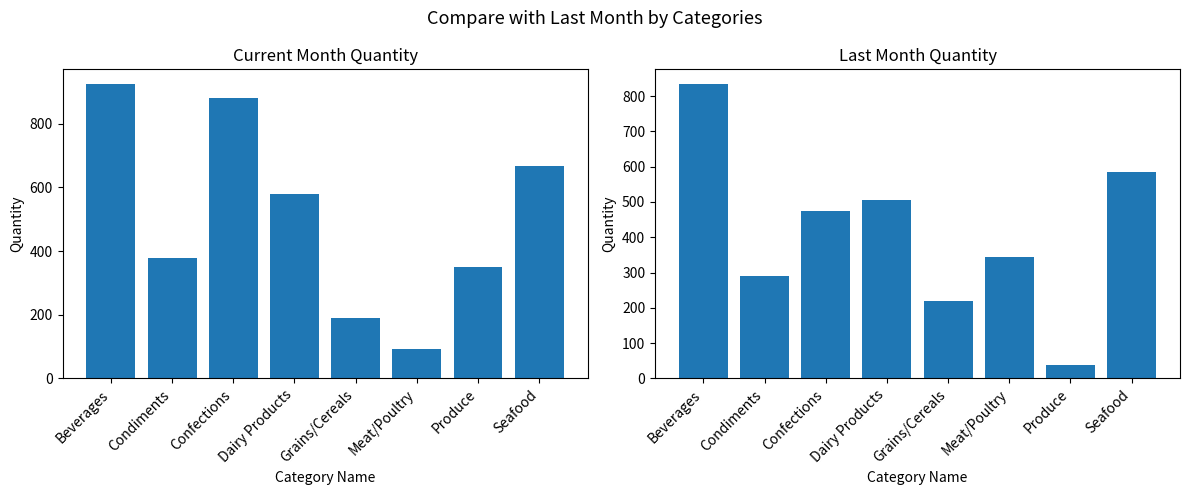

The Last Month Quantity series shows 10 at Produce. True or false?

False